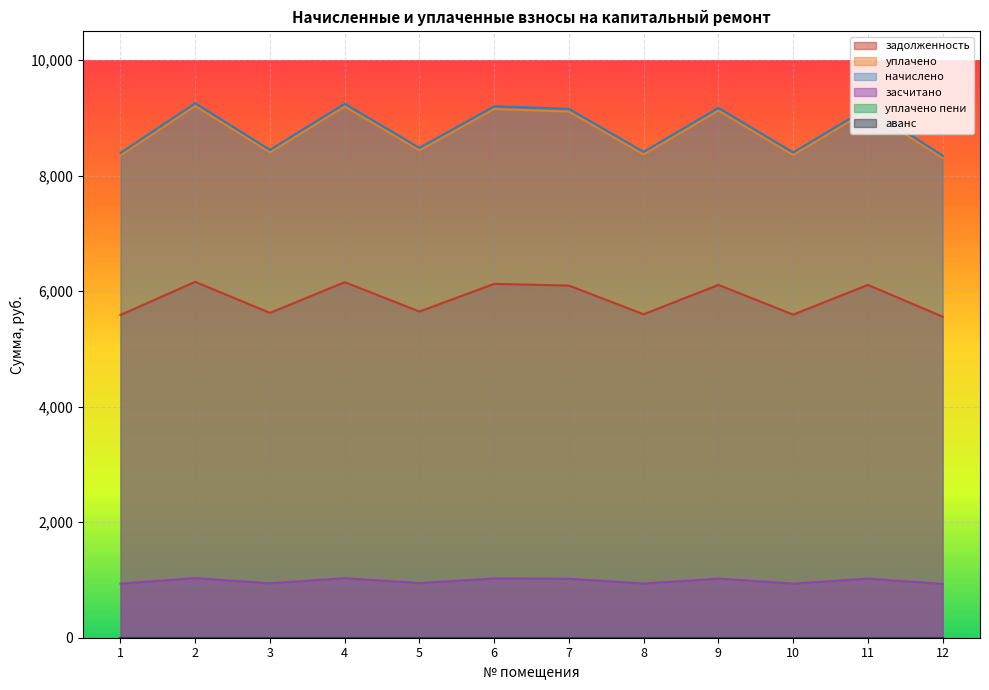

True or false: задолженность has more than 2 interior local peaks.

True